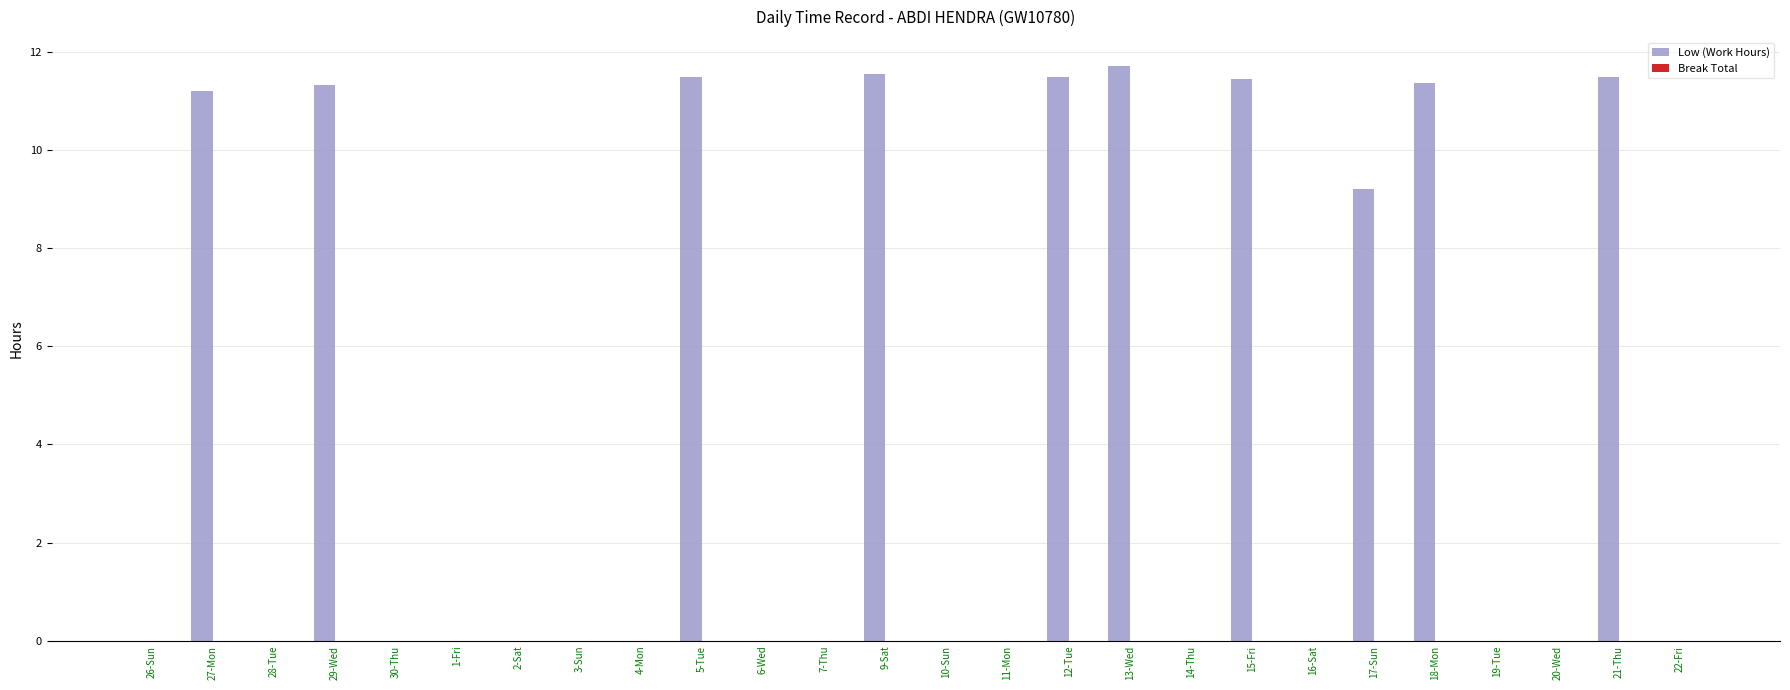

The chart shows a value of 0.0 at 3-Sun. True or false?

True